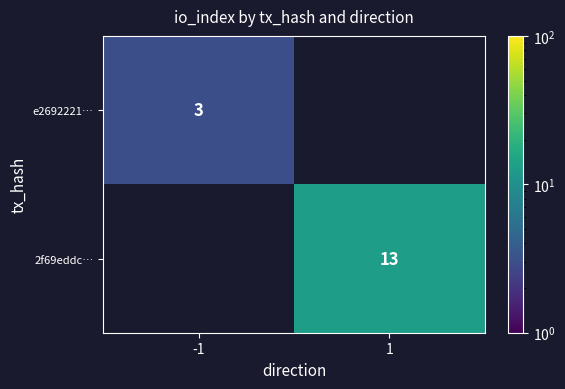

What is the greatest value displayed?

13.0